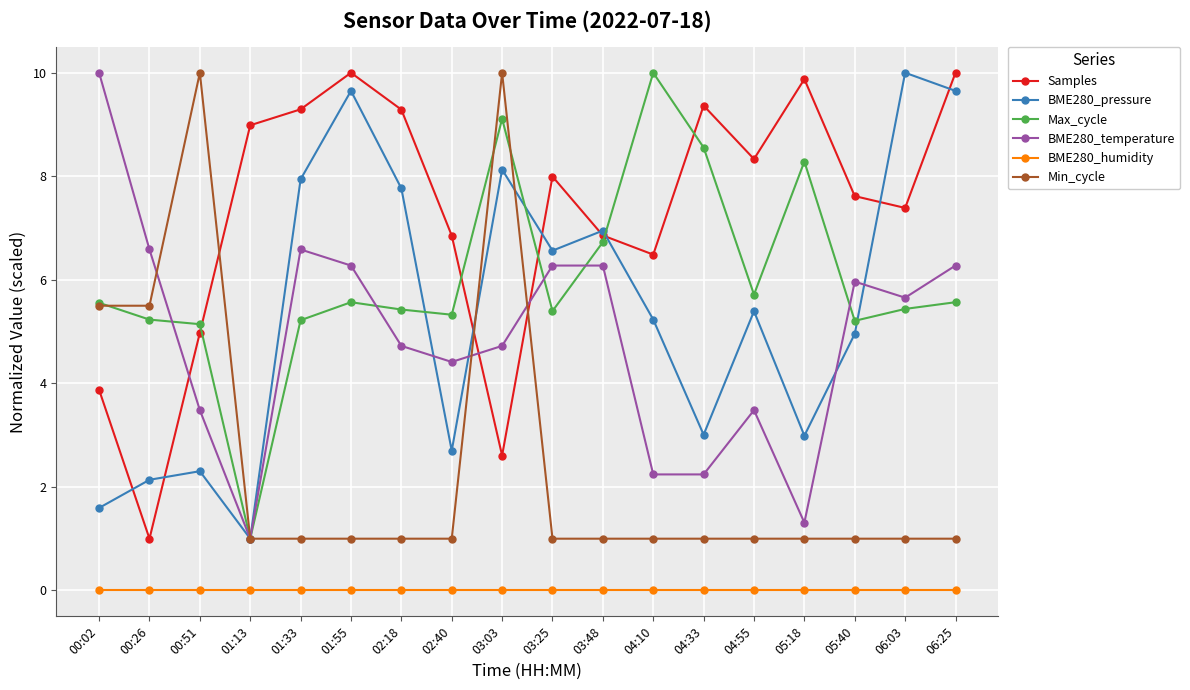

How many interior local peaks does the BME280_pressure series have?

6